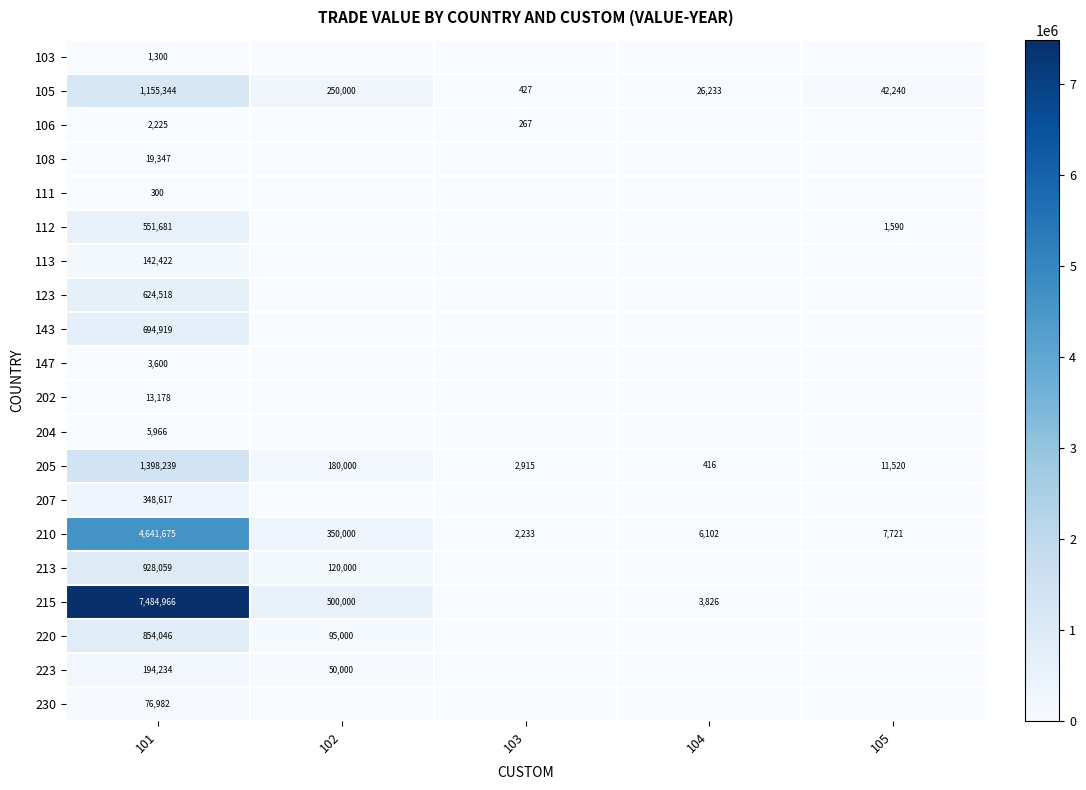

What is the difference between the highest and lowest values at 105?

42240